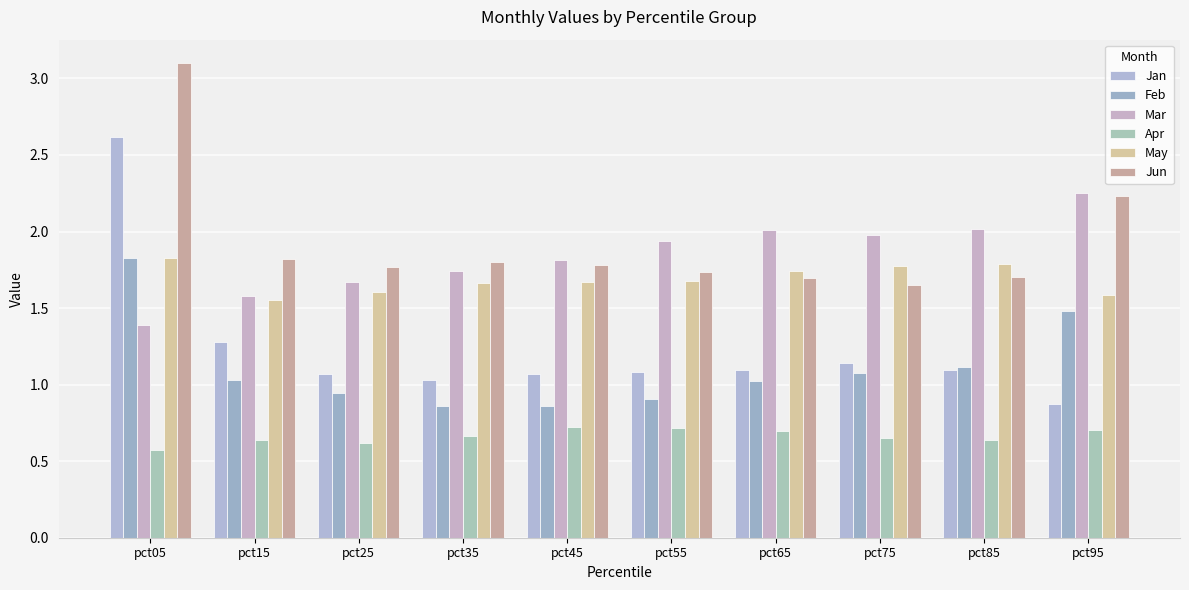

Which category has the lowest value in the Jun series?

pct75